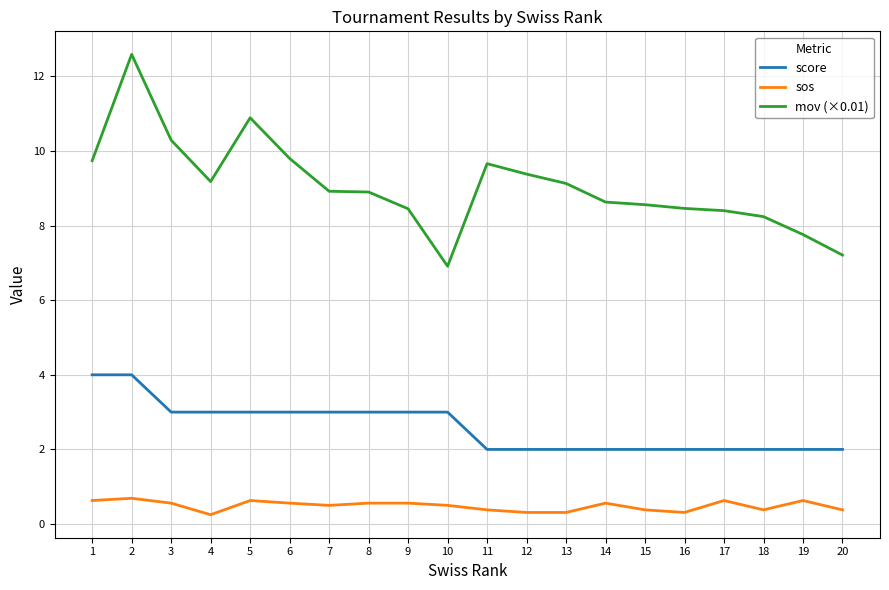

What is the spread (max minus min) of values at 20?

6.8